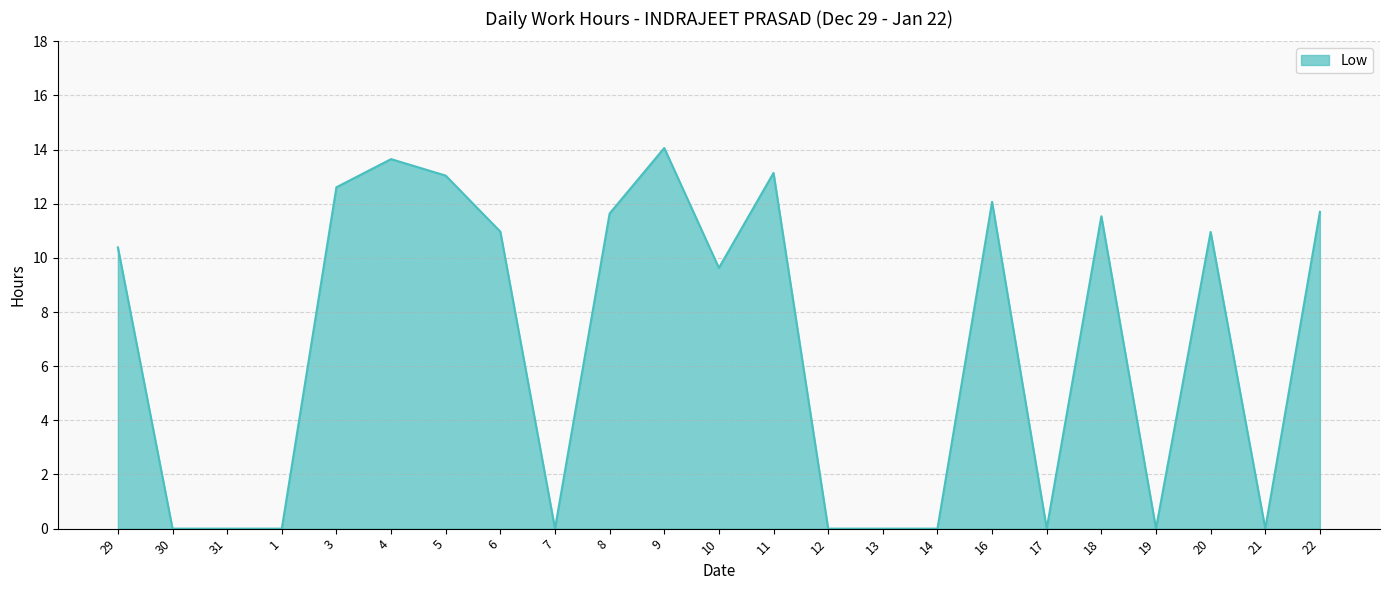

True or false: the data shows 6.0 at 13.

False